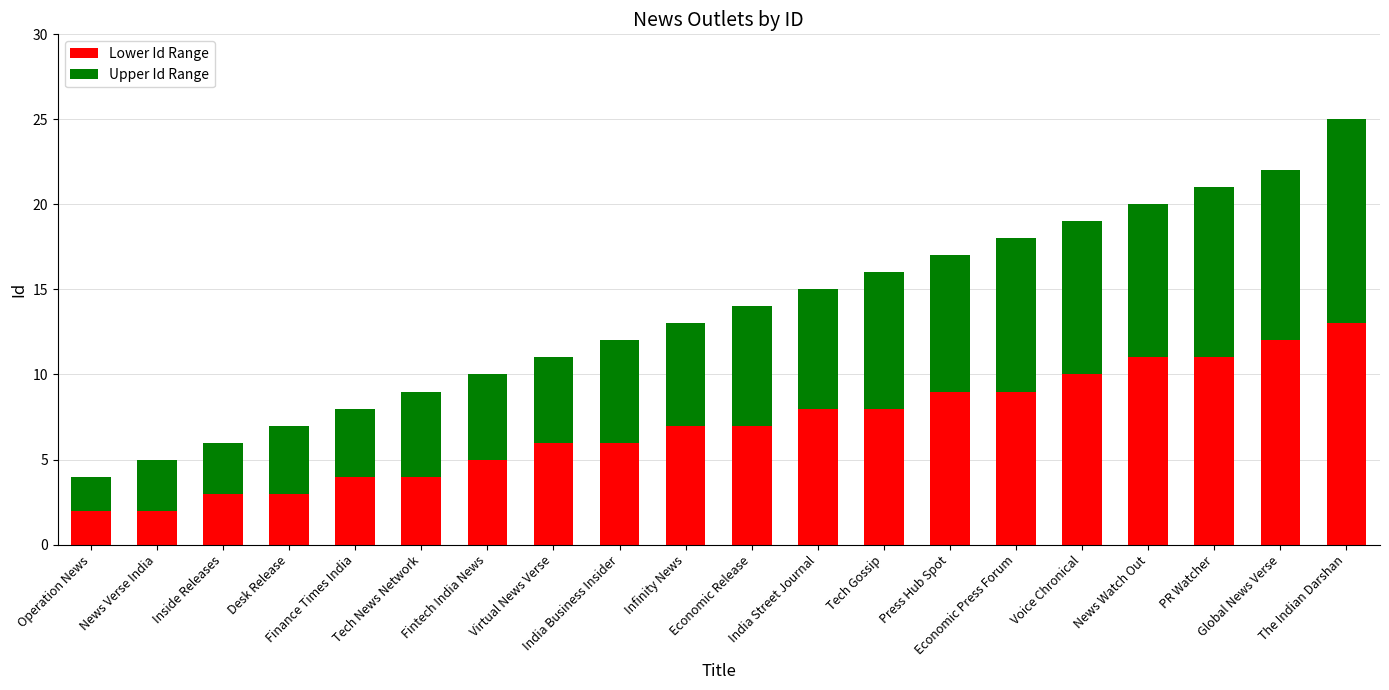

What is the difference between the maximum and minimum values in the Lower Id Range series?

11